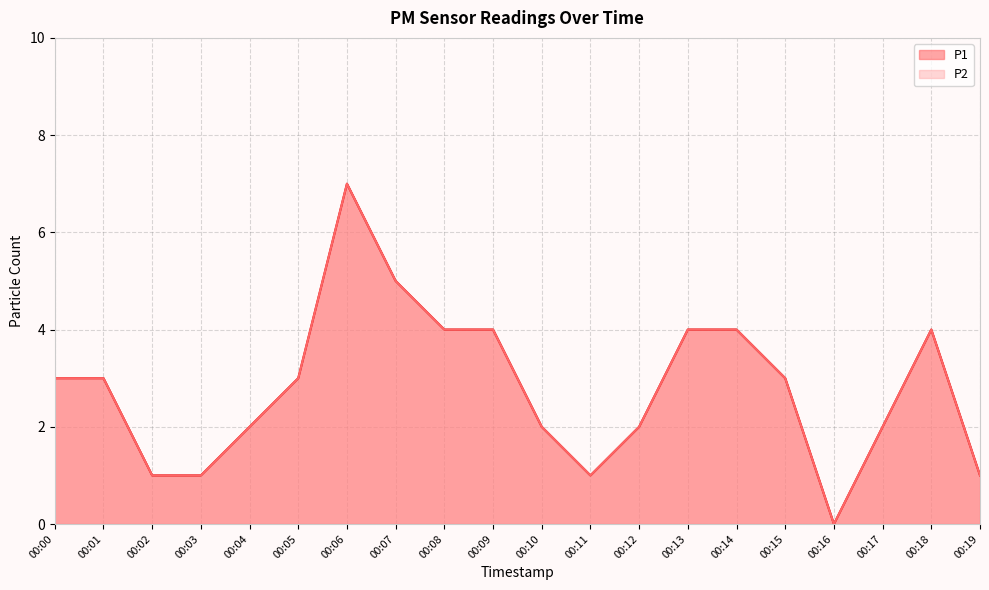

What is the average value of the P1 series?

3